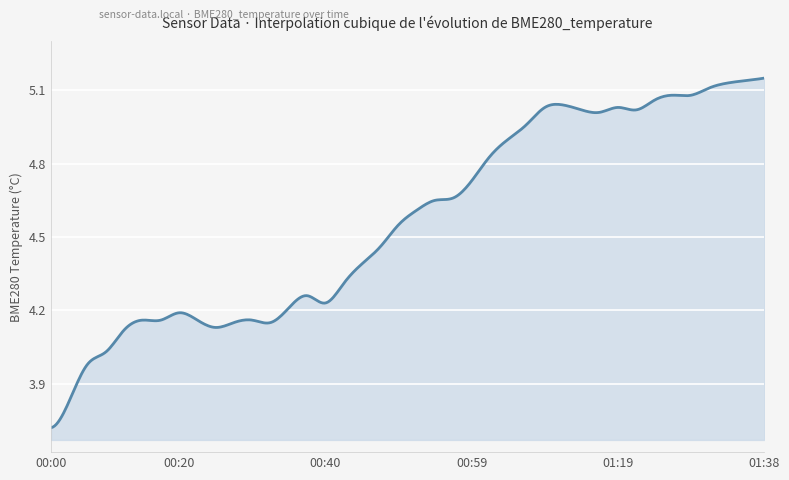

What is the difference between the maximum and minimum values?

1.4